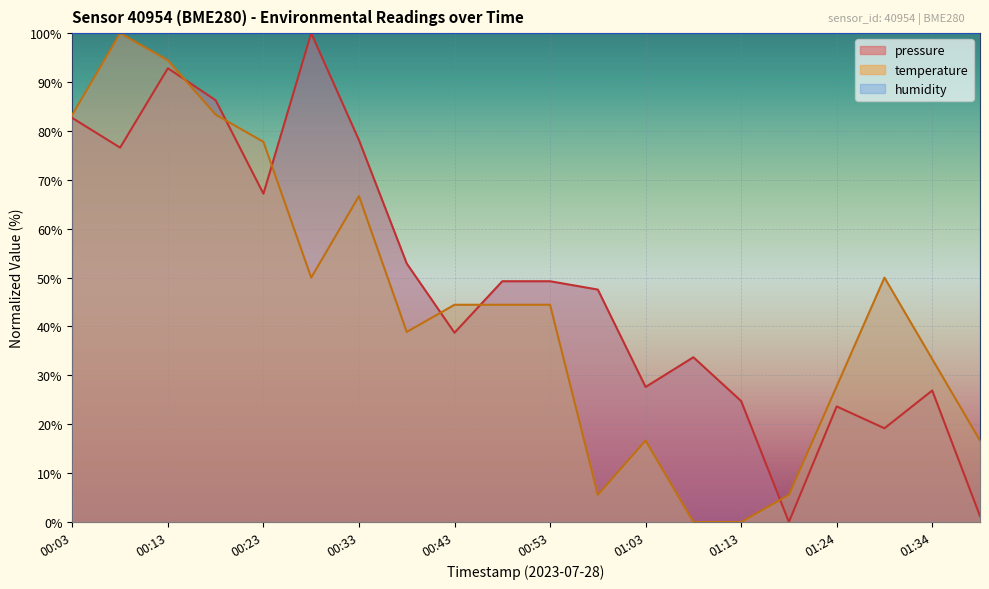

What is the total value across all series at 00:08?

176.6